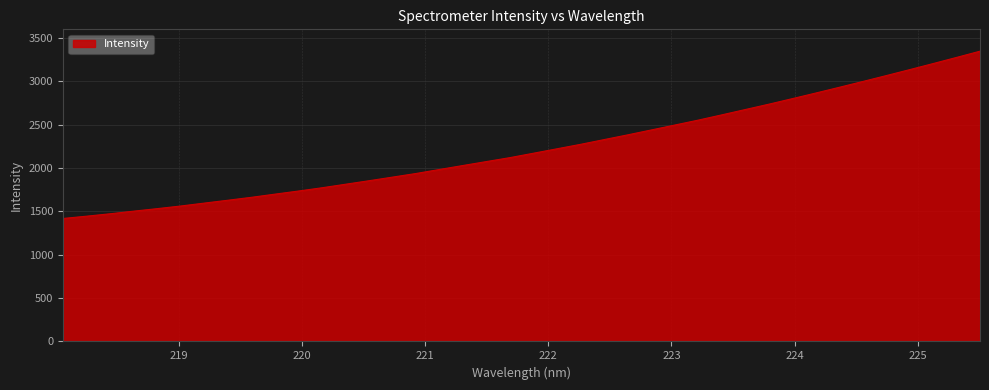

What is the difference between the maximum and minimum values?

1929.6